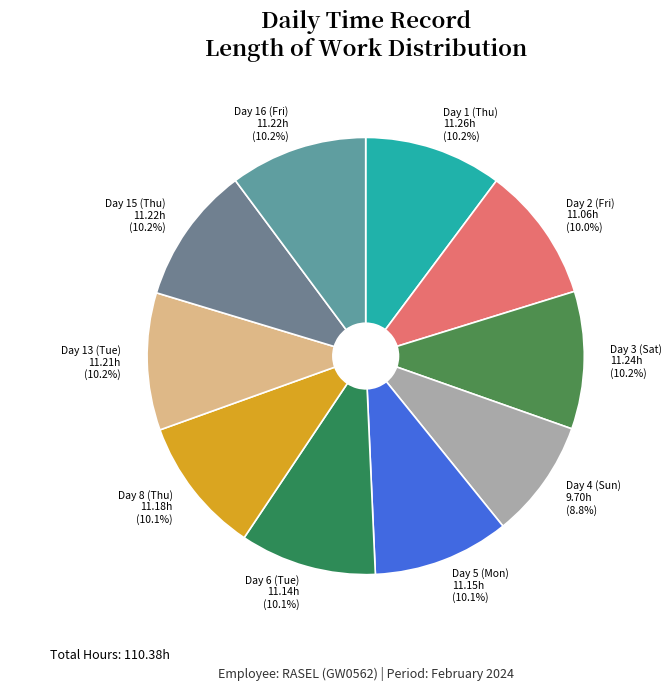

Count the number of slices in the pie.

10